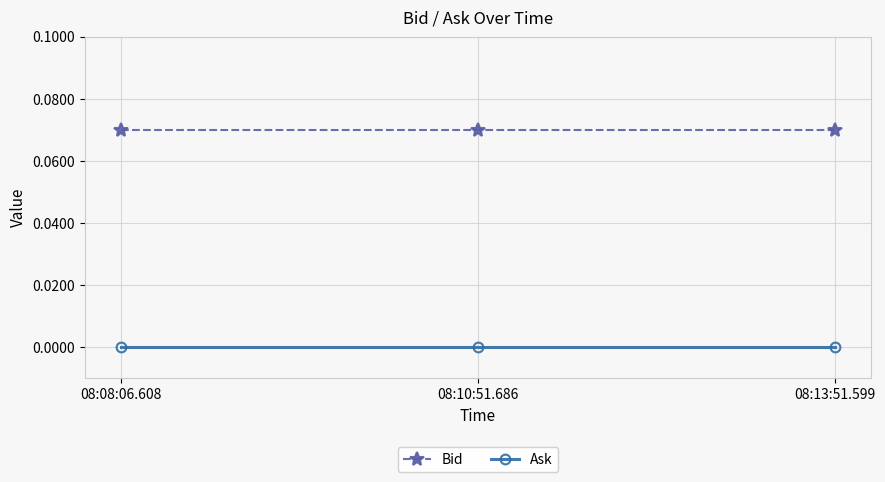

What position from the left is 08:08:06.608?

1